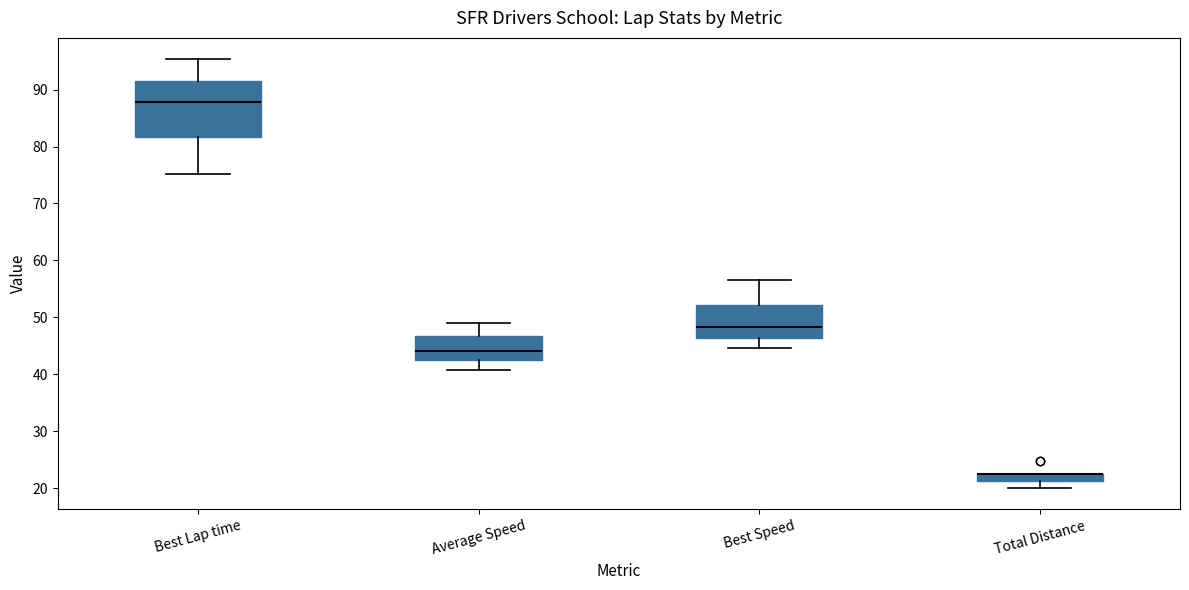

Where is the lower edge of the box for Best Speed on the y-axis? The values are not printed on the chart, so give them approximately, as read against the axis.

46